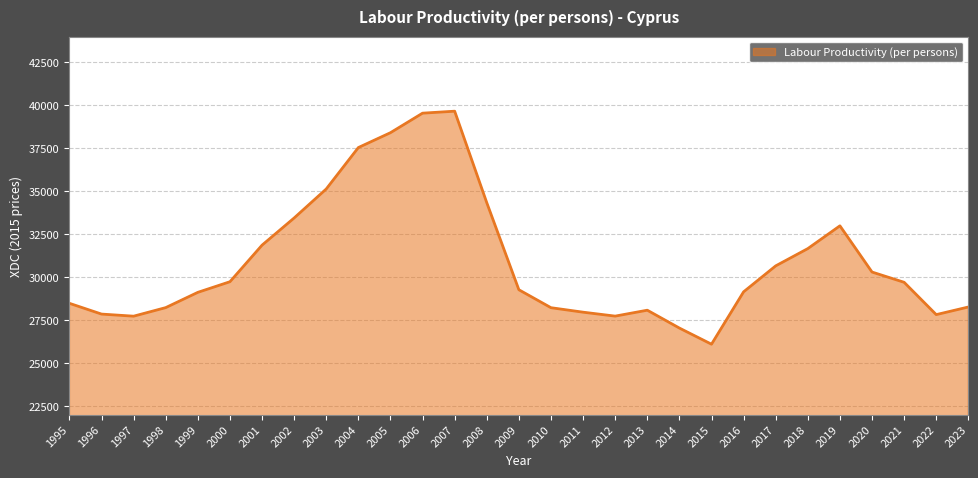

True or false: there are more than 1 points higher than both neighbors.

True